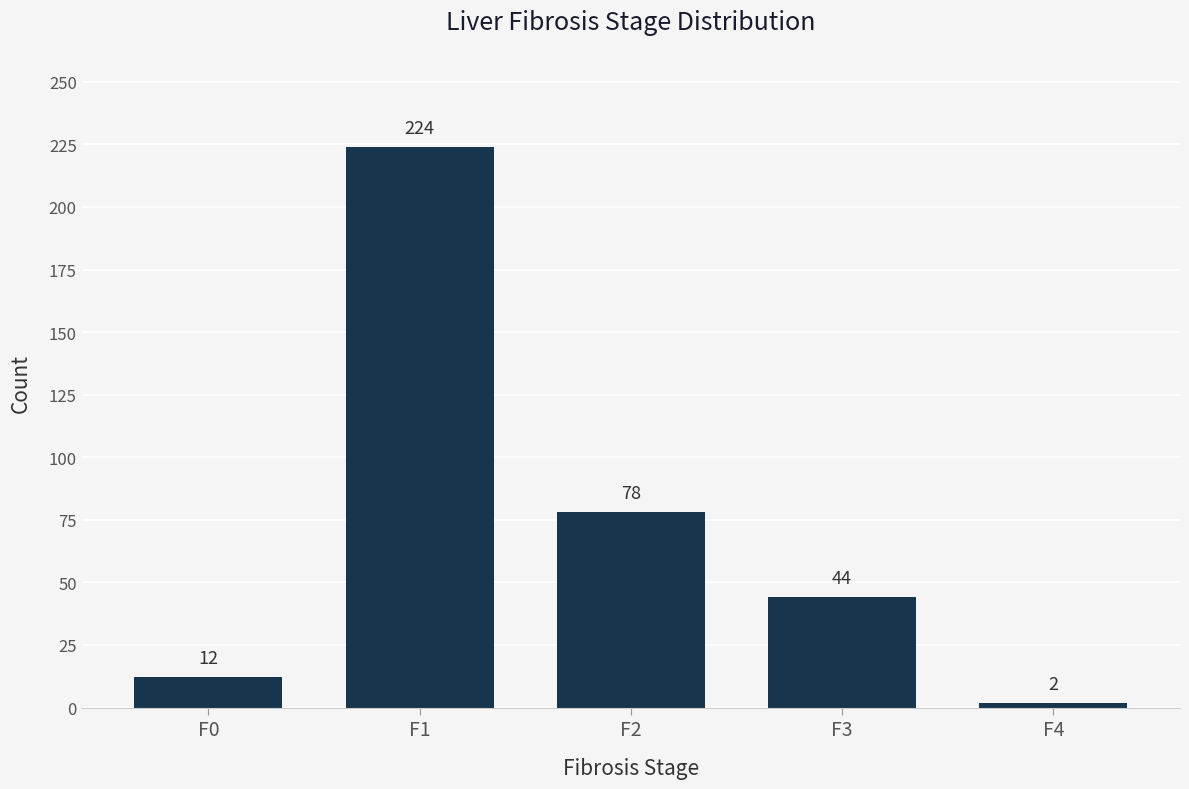

Rank the categories by value from highest to lowest.

F1, F2, F3, F0, F4